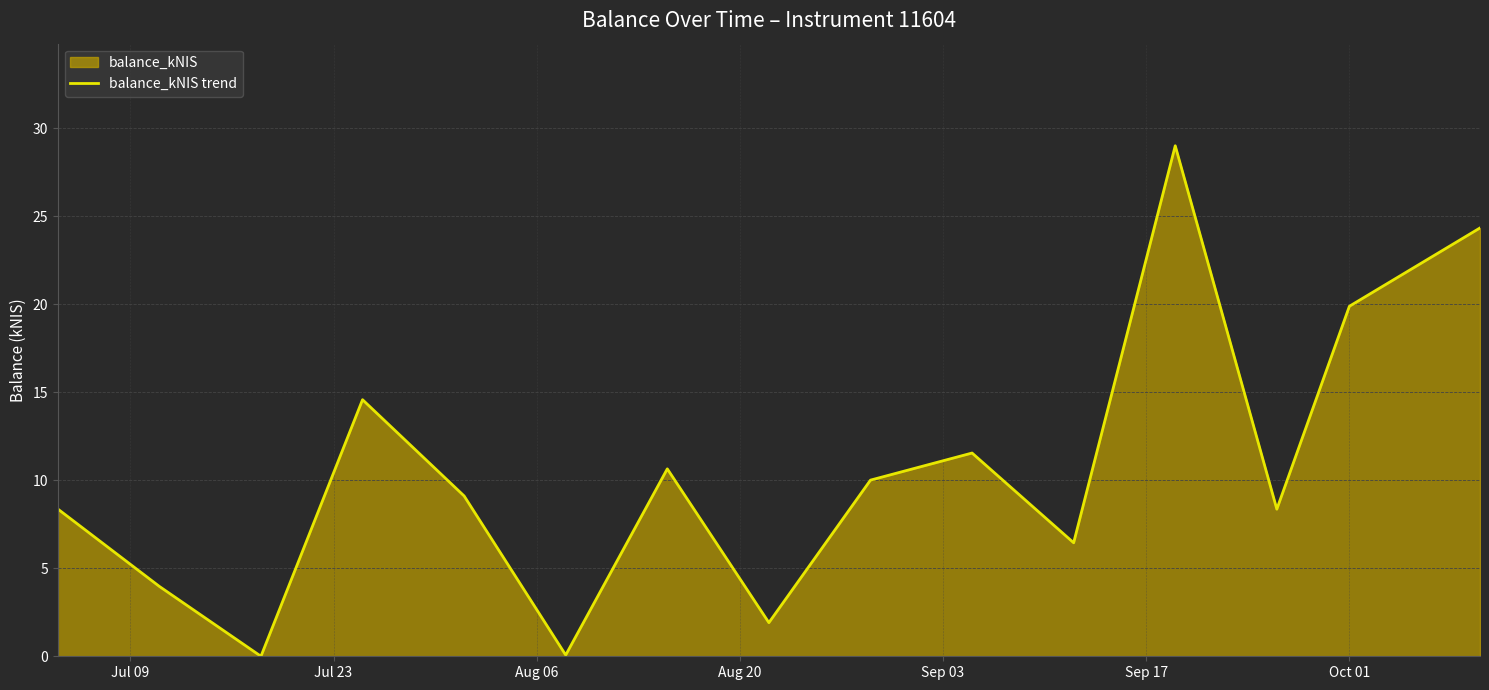

What is the value of the 13th point from the left?

8.4